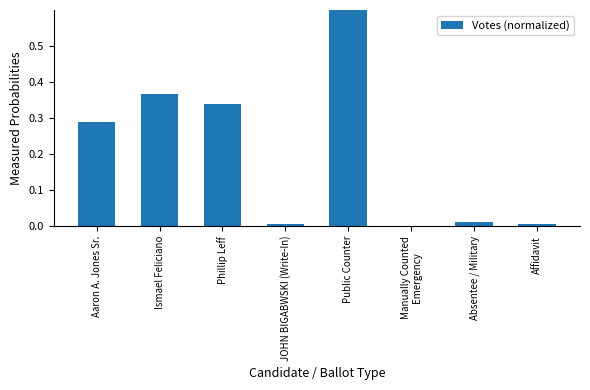

Between Phillip Leff and Aaron A. Jones Sr., which is larger?

Phillip Leff